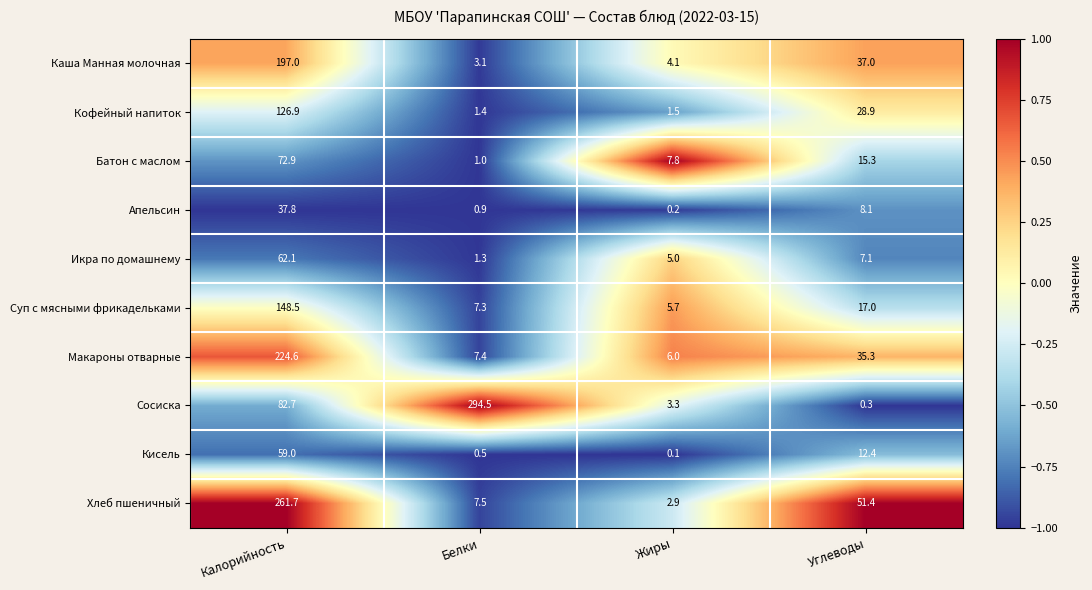

List the series in order of their peak value, highest first.

Сосиска, Хлеб пшеничный, Макароны отварные, Каша Манная молочная, Суп с мясными фрикадельками, Кофейный напиток, Батон с маслом, Икра по домашнему, Кисель, Апельсин